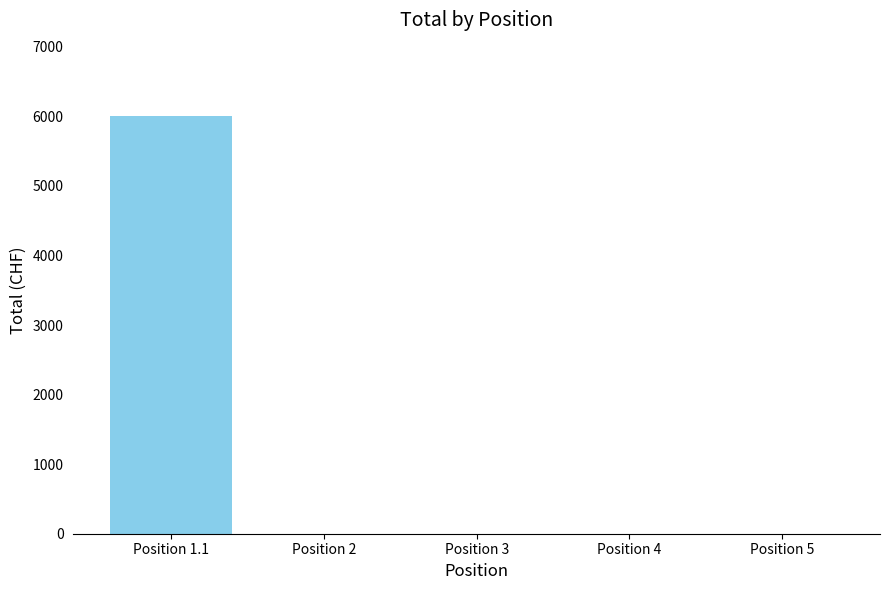

Which category has the highest value across all series?

Position 1.1